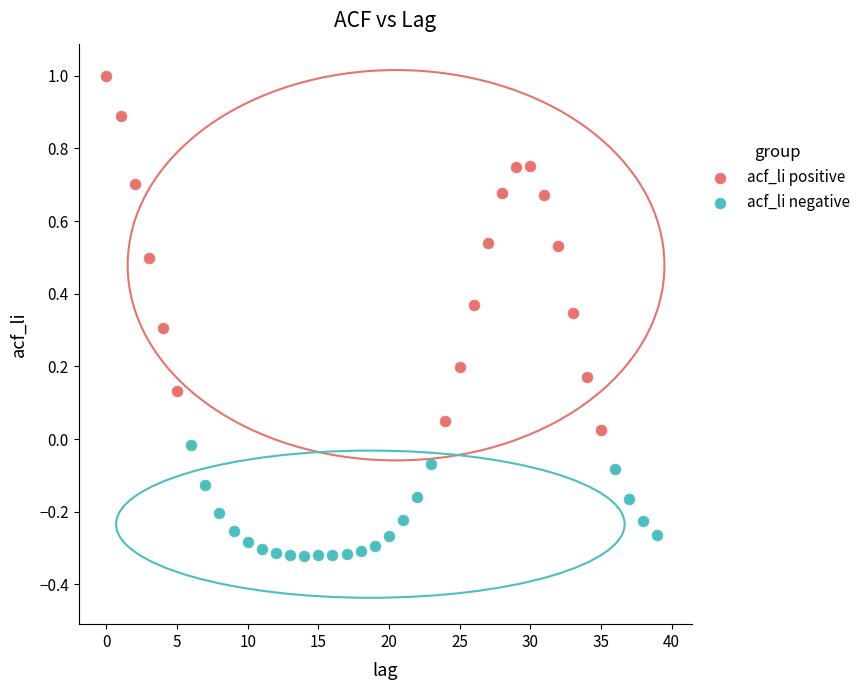

Which series has the largest Y range (max minus min)?

acf_li positive